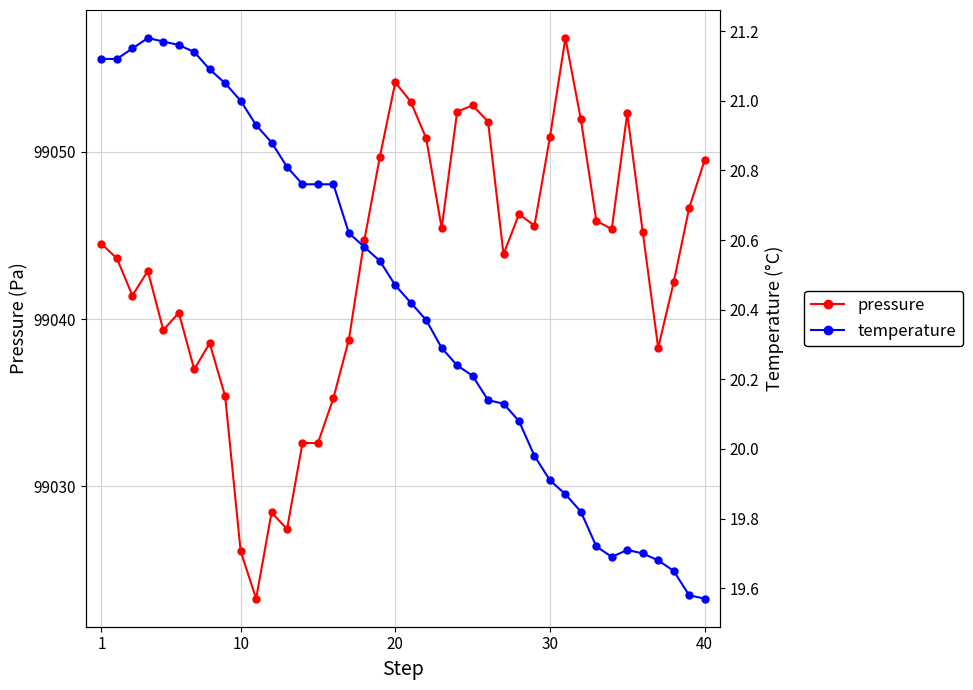

How many series are shown in this chart?

2